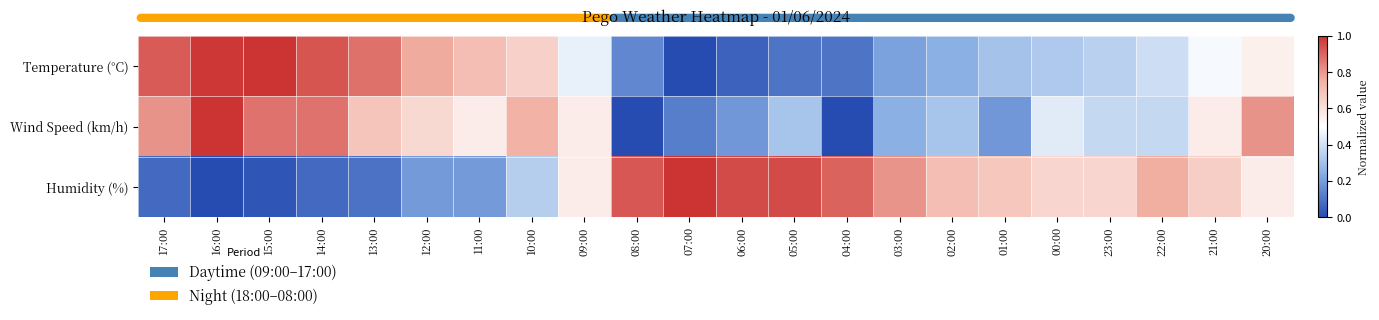

Between 05:00 and 07:00, which is larger?

05:00